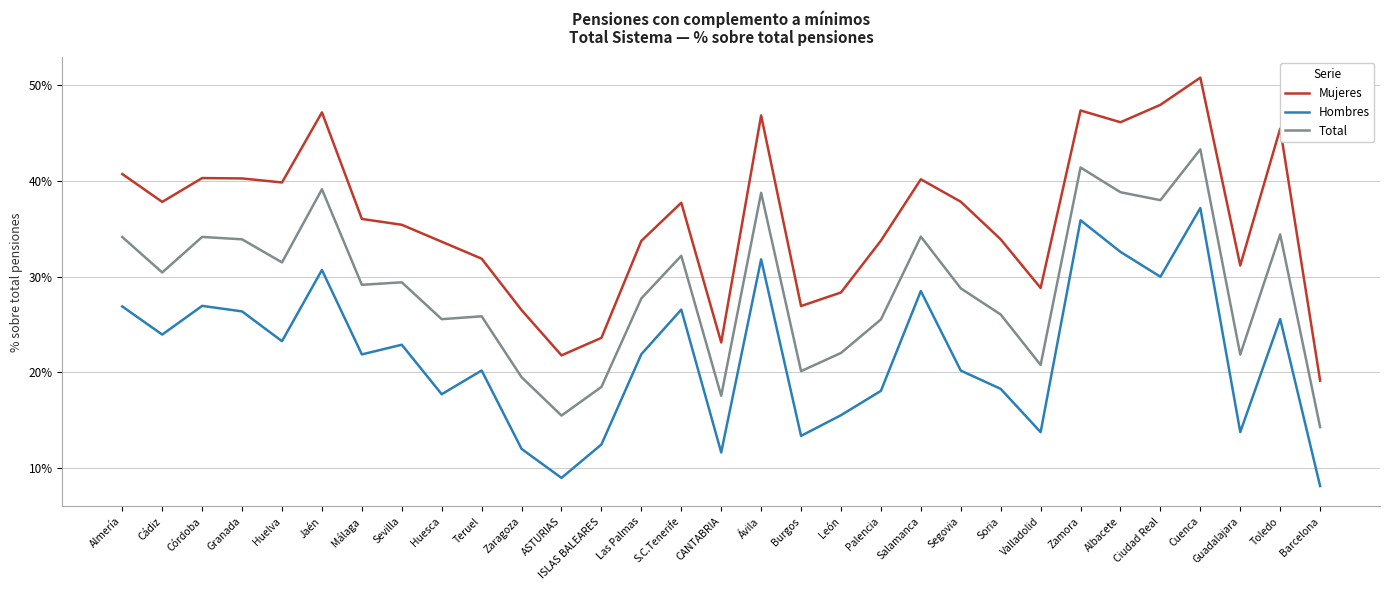

What is the total value across all series at Cádiz?

0.9